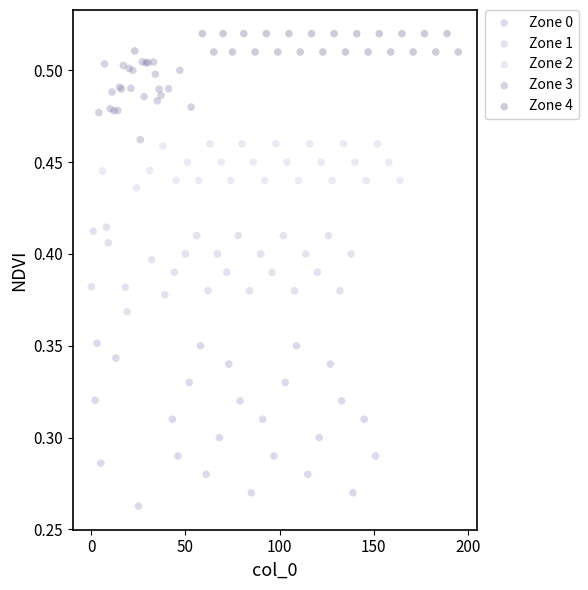

Which series reaches the maximum Y coordinate?

Zone 4